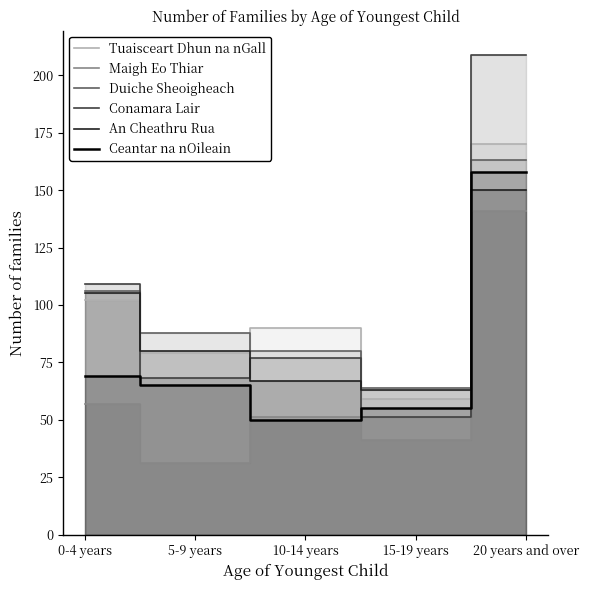

The Duiche Sheoigheach series shows 61 at 5-9 years. True or false?

False